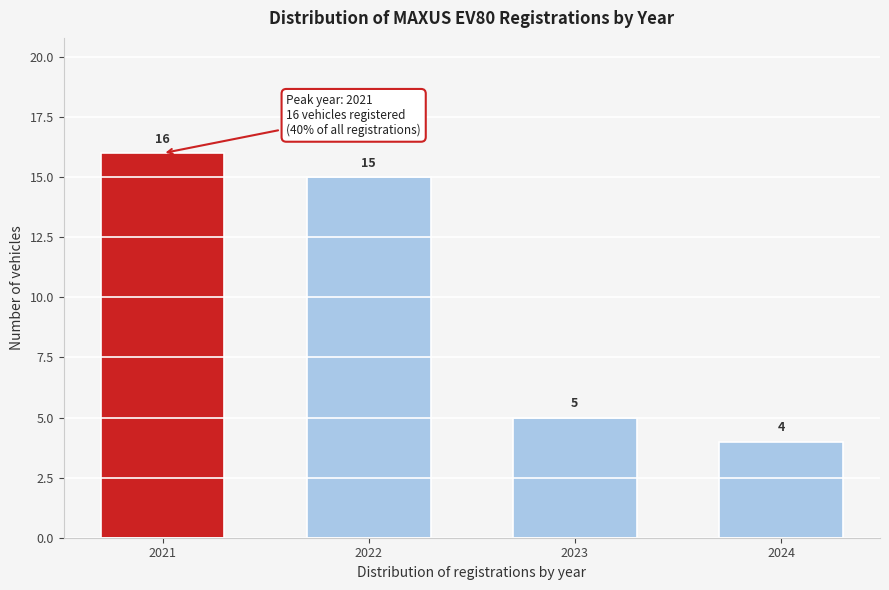

Reading left to right, extract all data points from this chart.

2021=16	2022=15	2023=5	2024=4